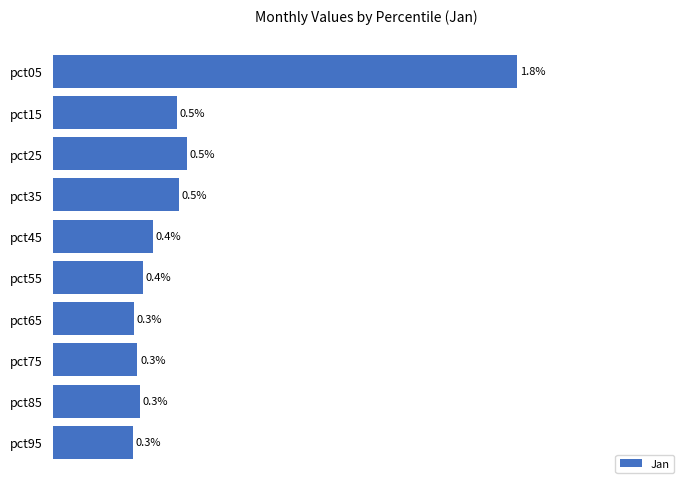

Which label corresponds to the largest value in the chart?

pct05